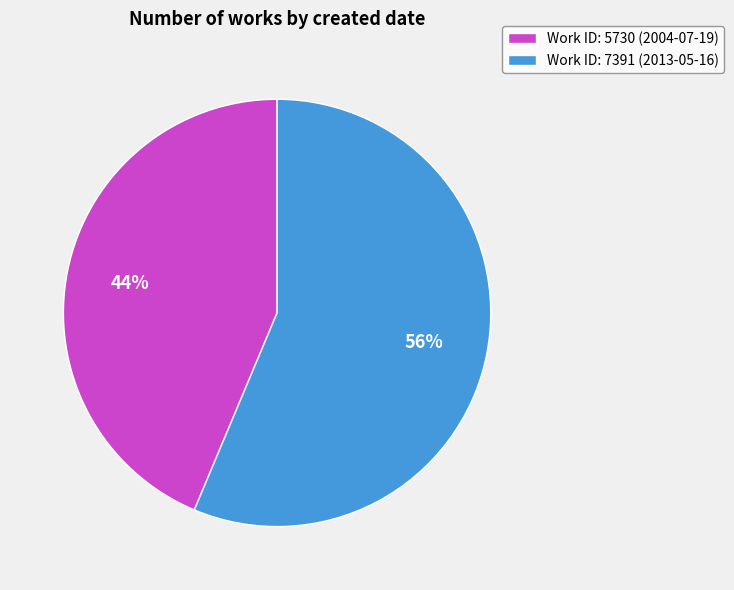

Which slice is the smallest?

Work ID: 5730 (2004-07-19)